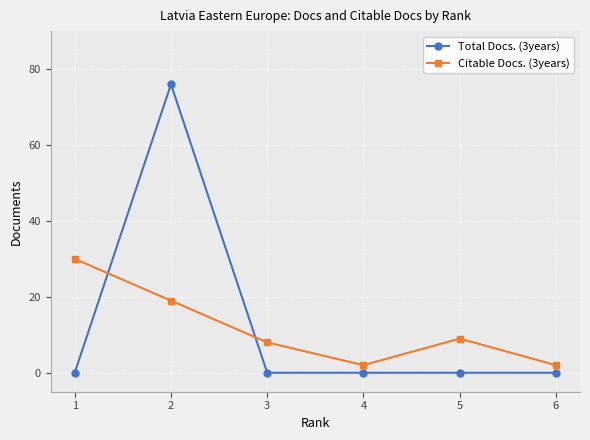

At how many categories does at least one series exceed 70?

1